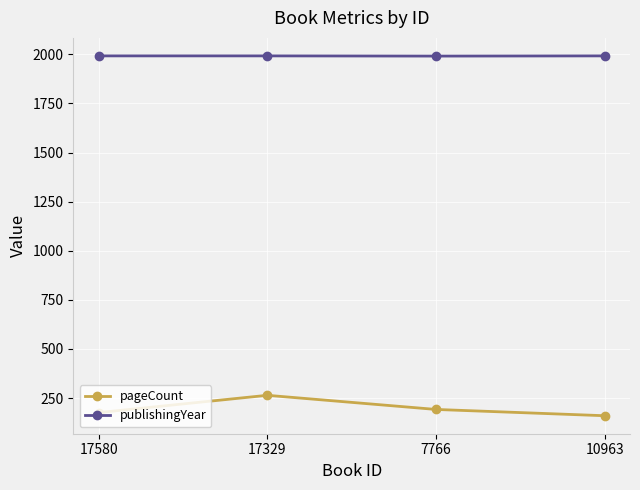

The value of pageCount at 10963 is 234. True or false?

False